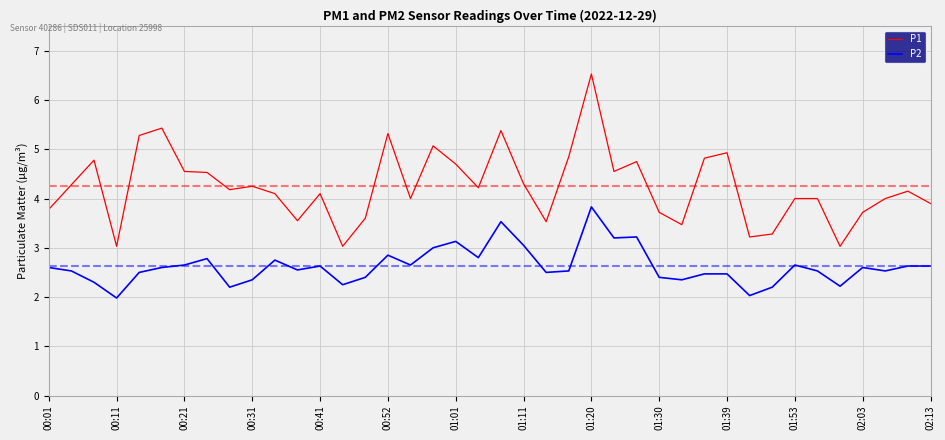

Which series has the largest total across all categories?

P1